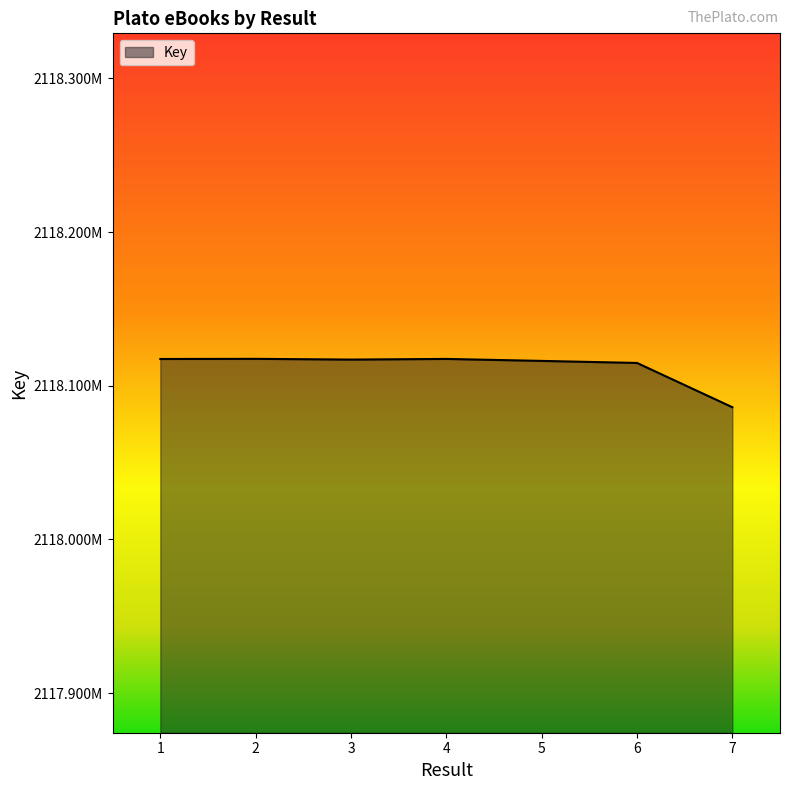

What is the difference between the maximum and minimum values?

31481